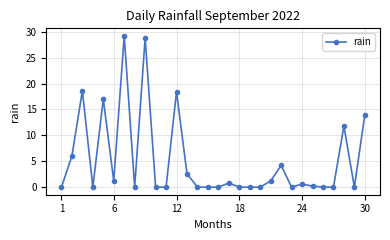

How many series are shown in this chart?

1